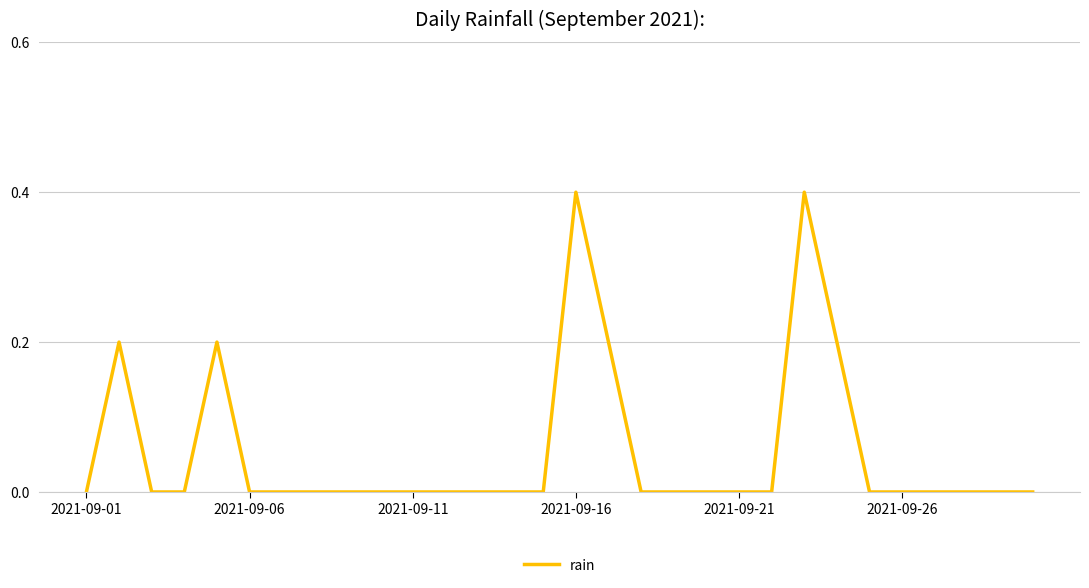

How many categories are shown in the chart?

30